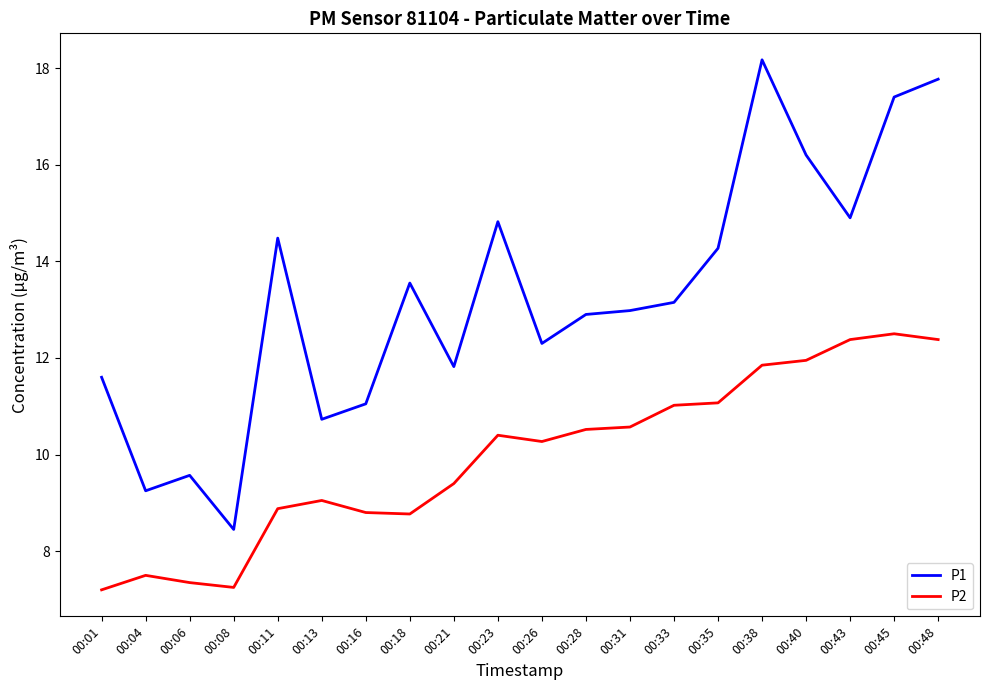

What is the average value of the P1 series?

13.3